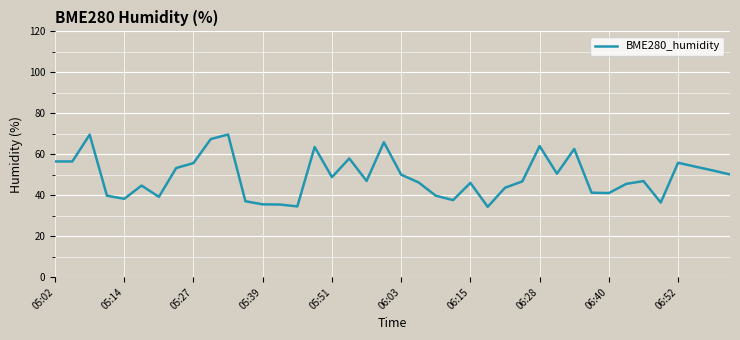

What is the difference between the maximum and minimum values?

35.3